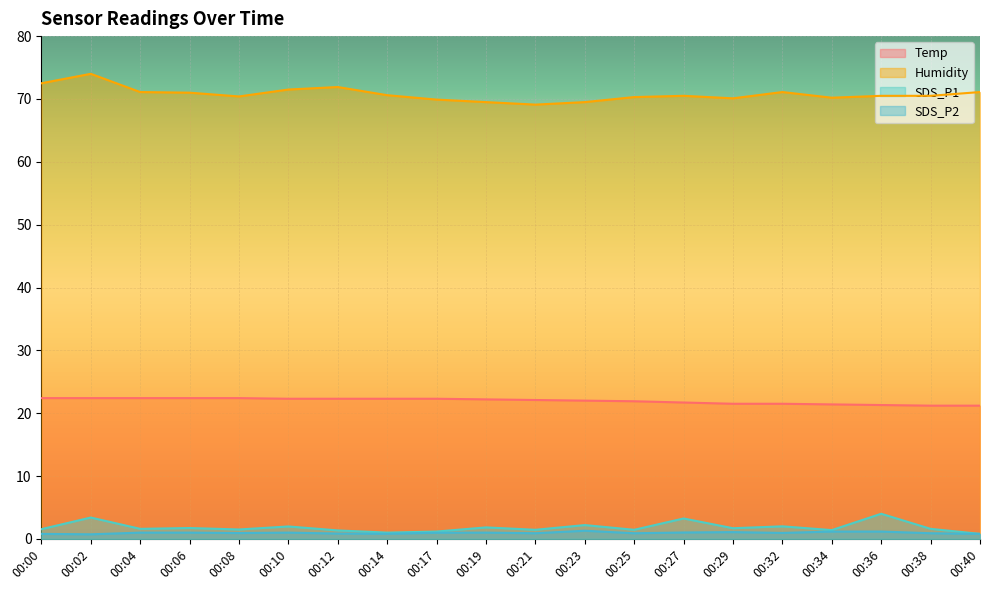

Count the number of categories in the chart.

20